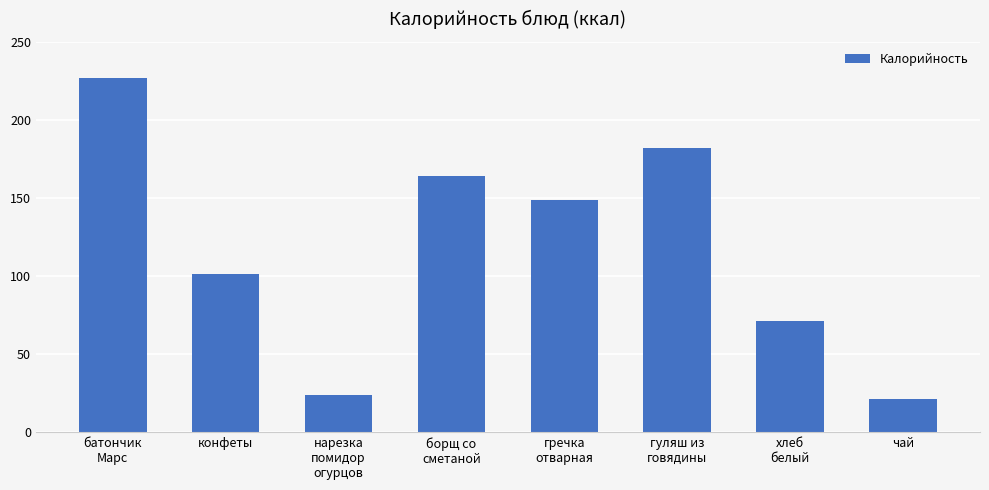

How many categories are shown in the chart?

8